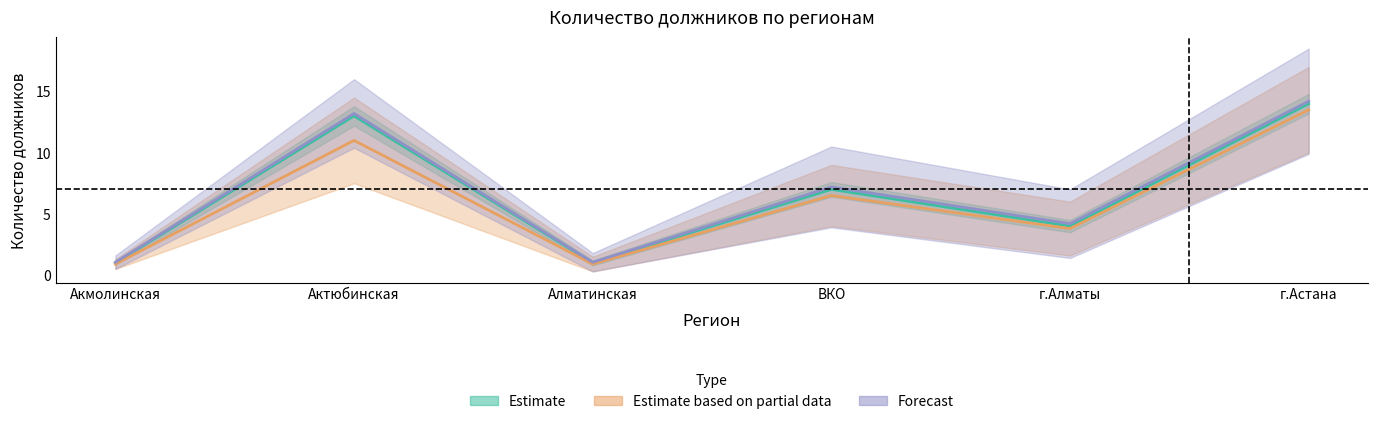

What is the smallest value displayed?

1